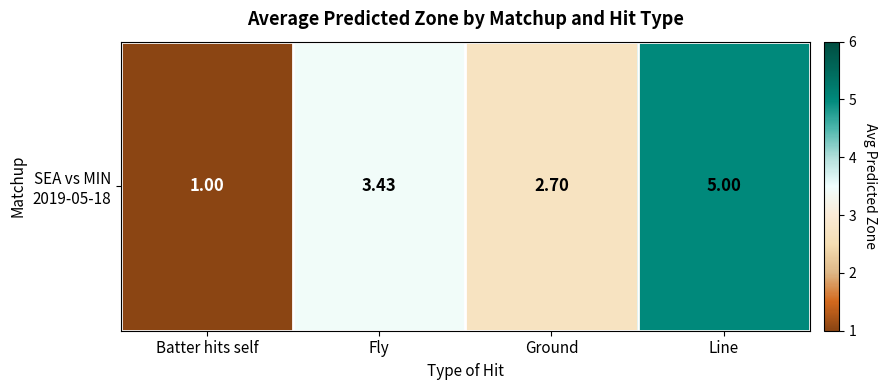

What is the change in value from Batter hits self to Ground?

+1.7